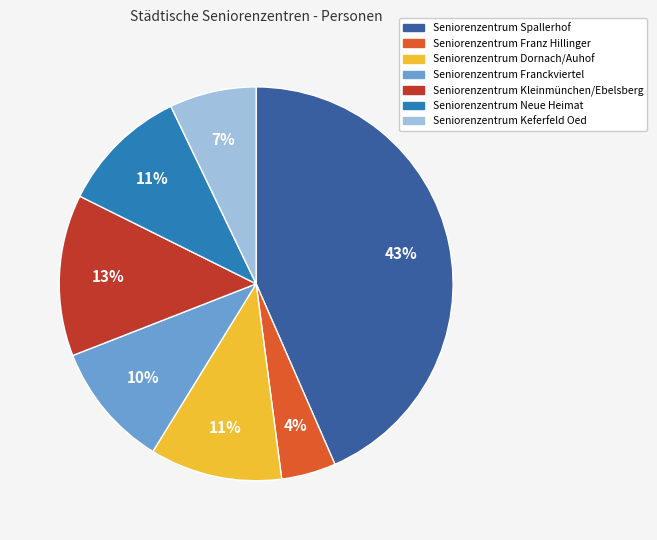

Combined, do Seniorenzentrum Spallerhof and Seniorenzentrum Franckviertel account for over 50%?

Yes